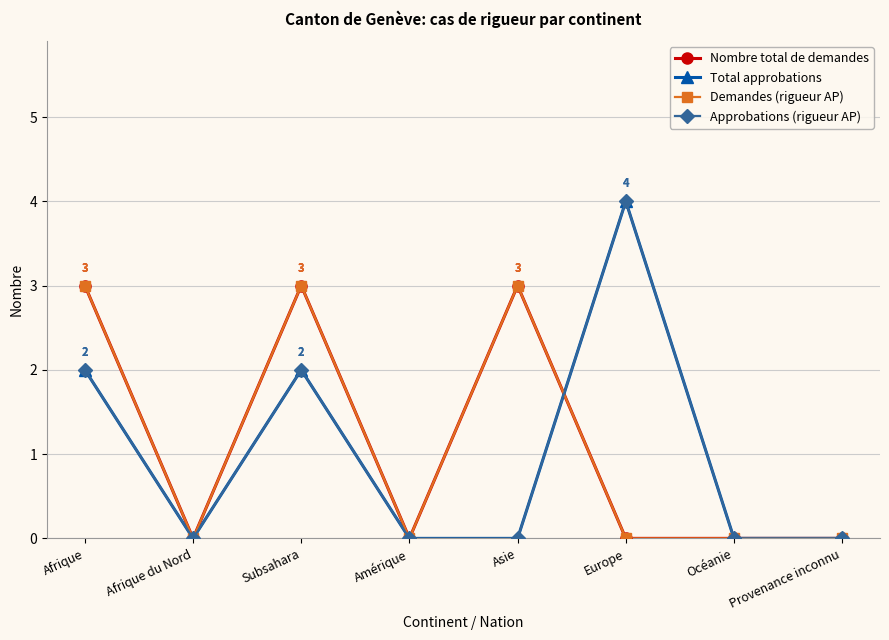

What is the difference between the highest and lowest values at Subsahara?

1